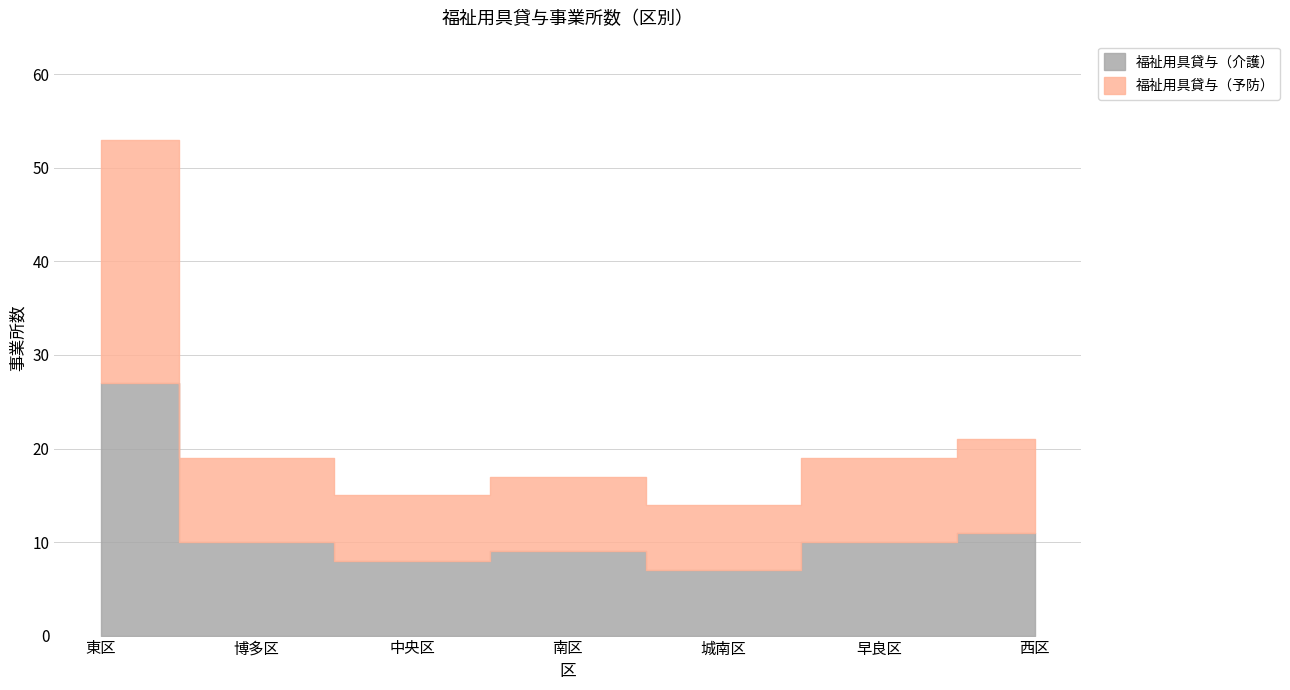

What is the label of the 7th point from the left?

西区